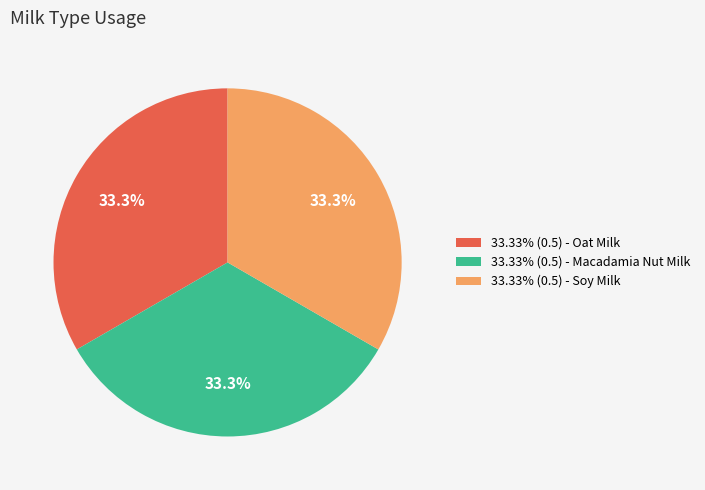

Combined, what portion of the pie is 33.33% (0.5) - Soy Milk and 33.33% (0.5) - Oat Milk?

66.7%